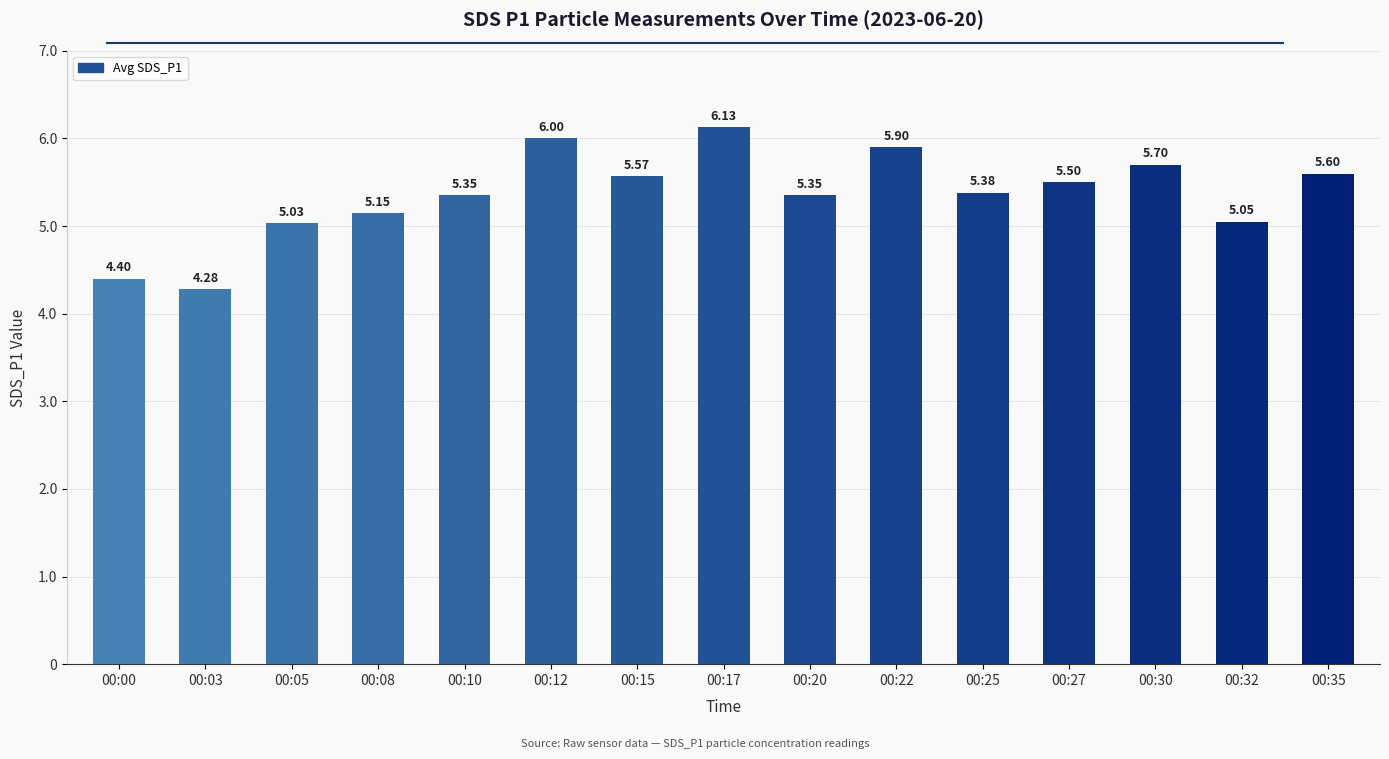

Approximately how many times larger is the value at 00:08 compared to 00:17?

0.8